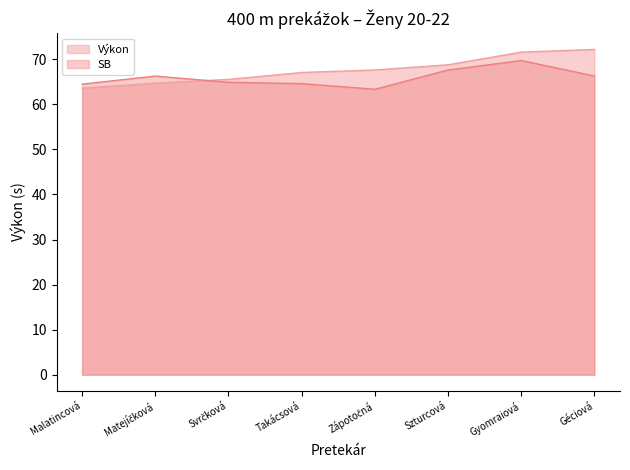

True or false: SB has a value of 64.6 at Takácsová.

True